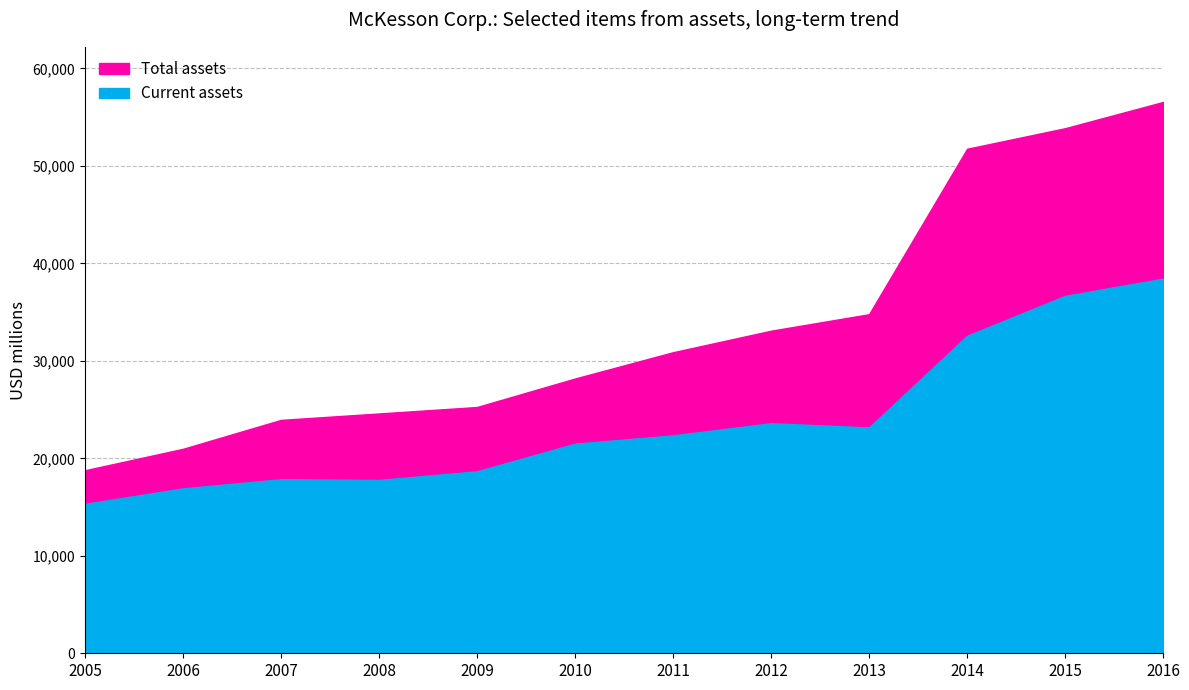

Reading right to left, what are all the values shown in this chart?

Current assets: 38437	36670	32573	23170	23603	22357	21504	18671	17786	17856	16919	15332
Total assets: 56563	53870	51759	34786	33093	30886	28189	25267	24603	23943	20975	18775